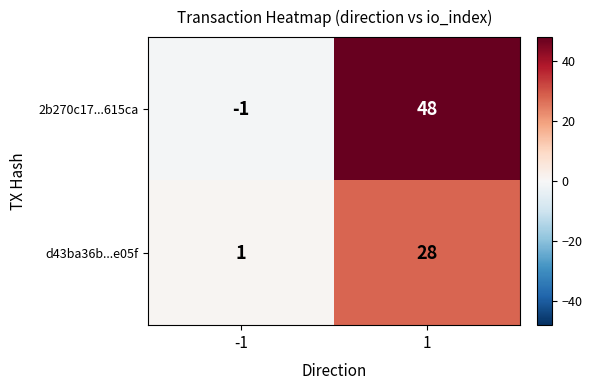

Reading left to right, list all the values displayed in this chart.

2b270c17...615ca: -1	48
d43ba36b...e05f: 1	28